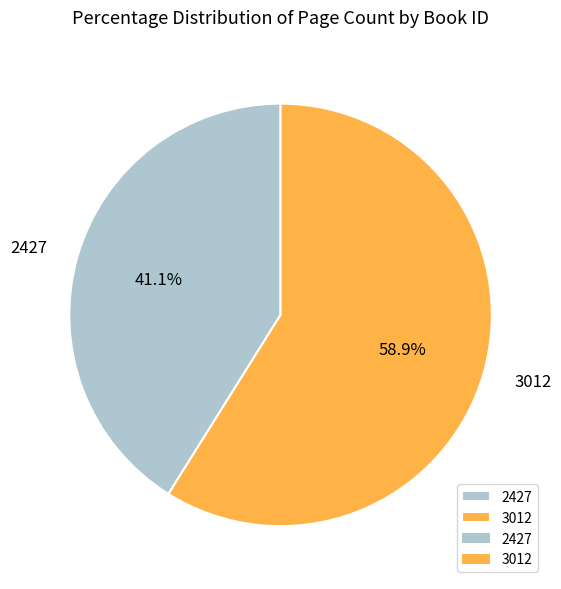

To the nearest percent, what is the average slice percentage?

50%